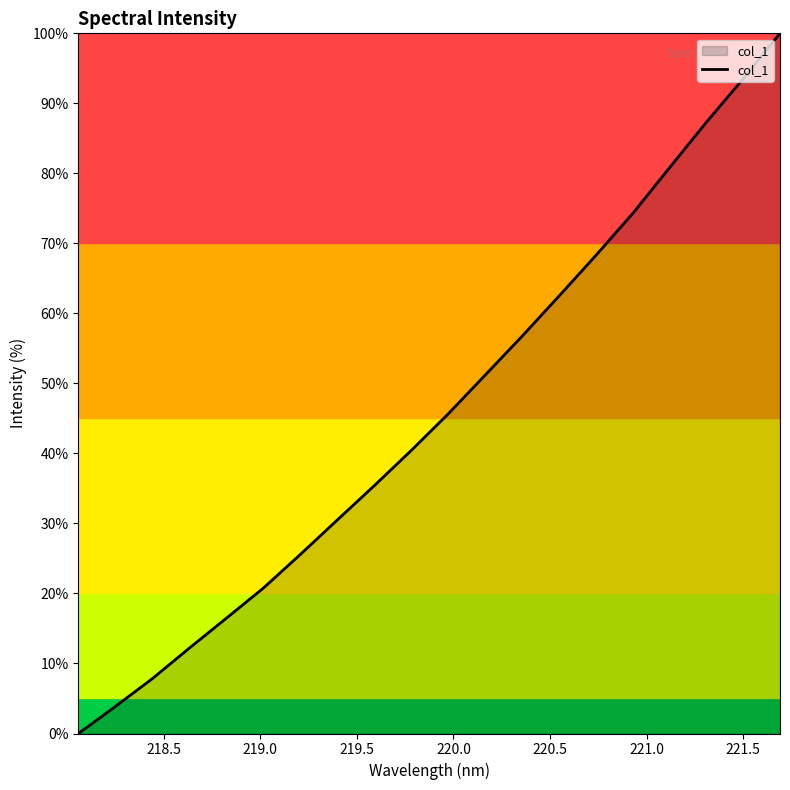

What is the difference between the maximum and minimum values?

100.0